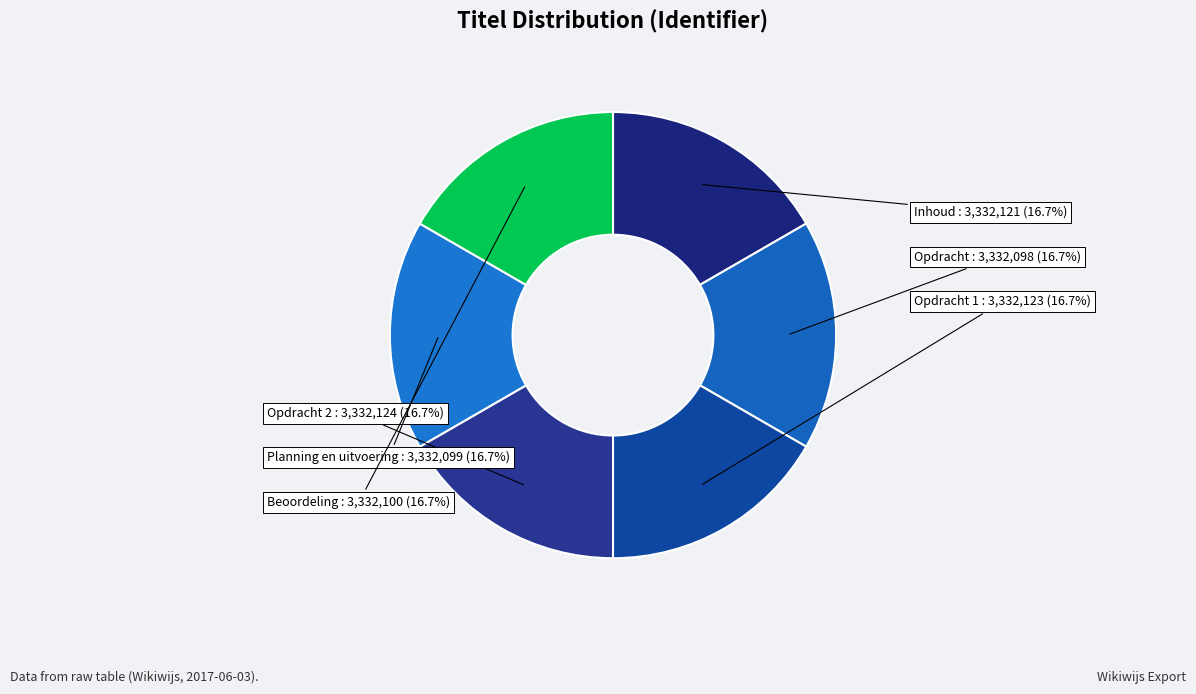

Approximately how many times larger is the value at Planning en uitvoering compared to Opdracht 2?

1.0